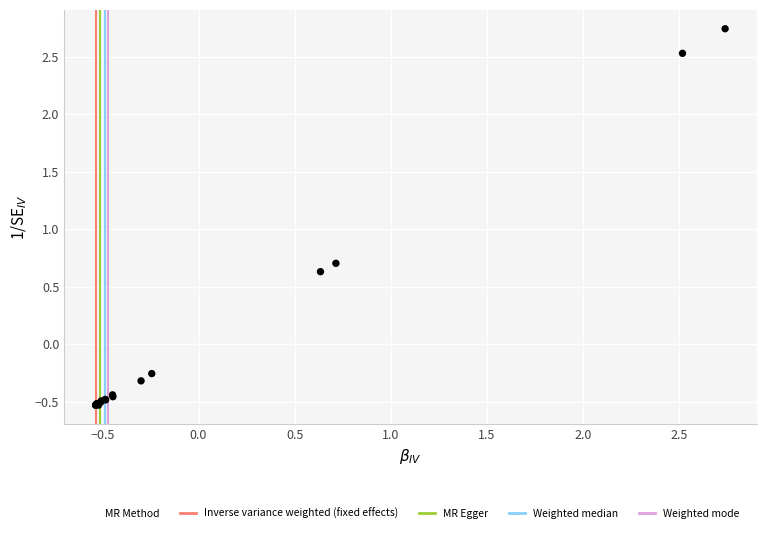

What Y value in the scatter plot is closest to 1?

0.7